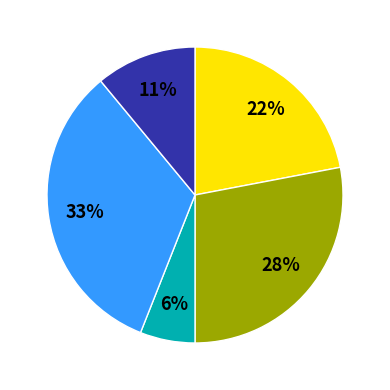

To the nearest percent, what is the average slice percentage?

20%